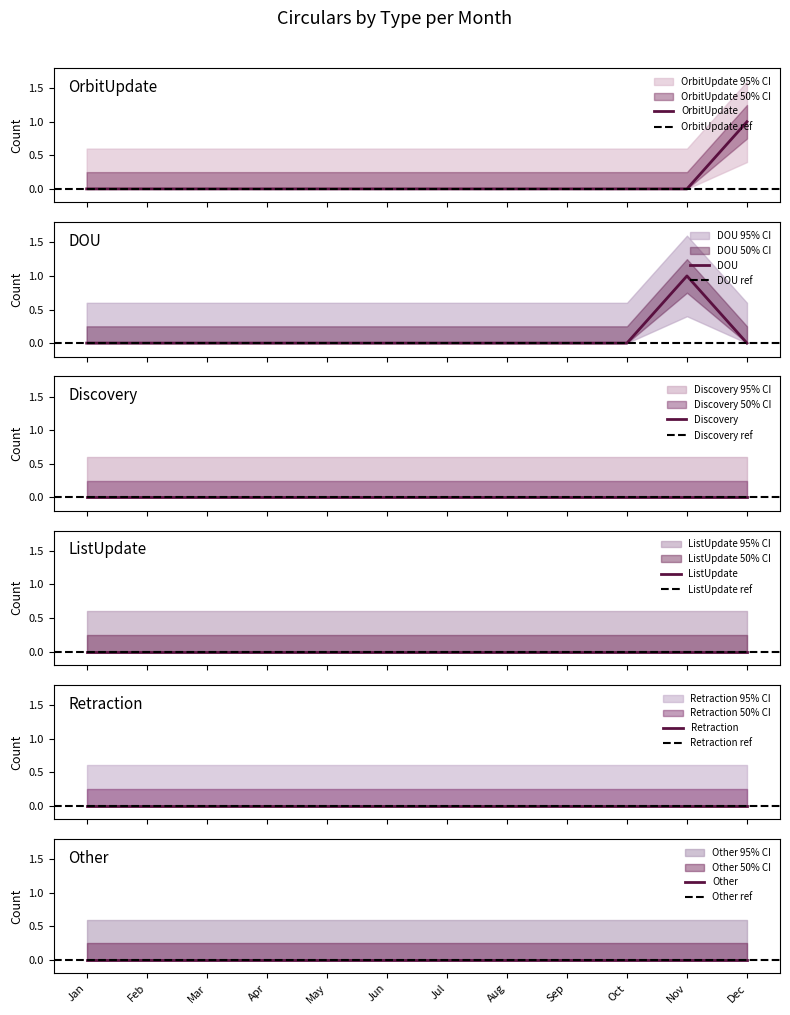

At which category does the chart reach its minimum across all series?

Jan